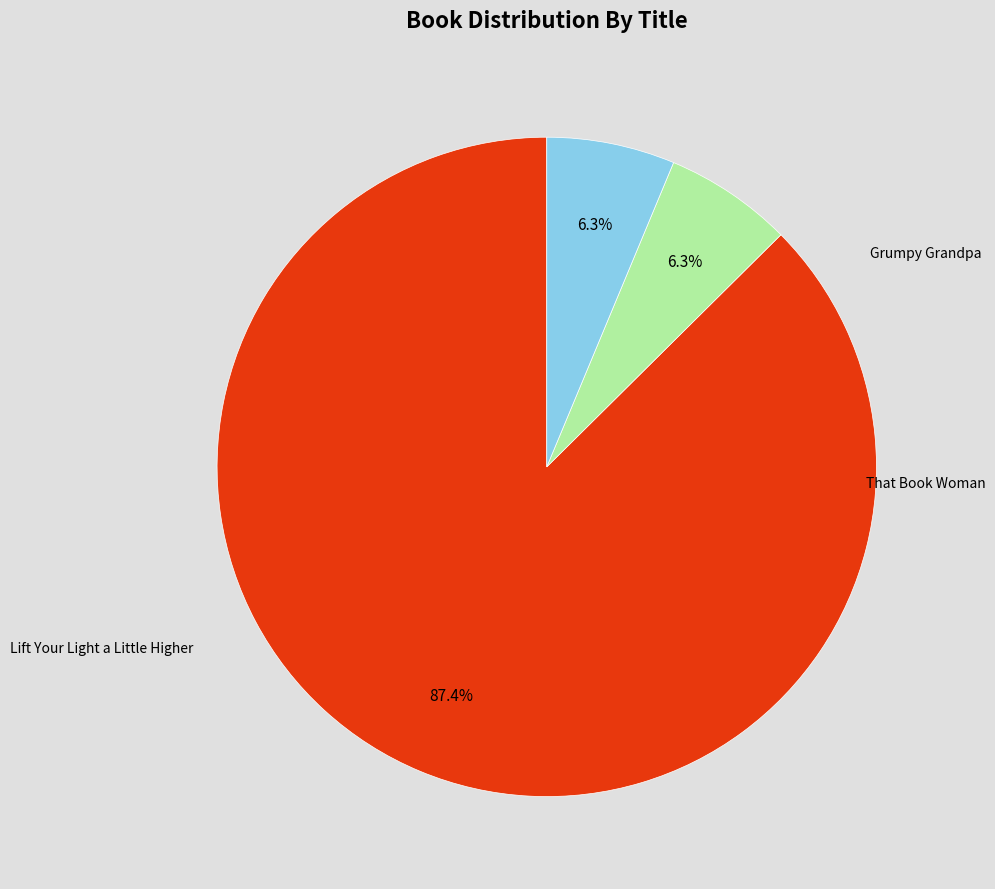

Does any single category account for the majority?

Yes